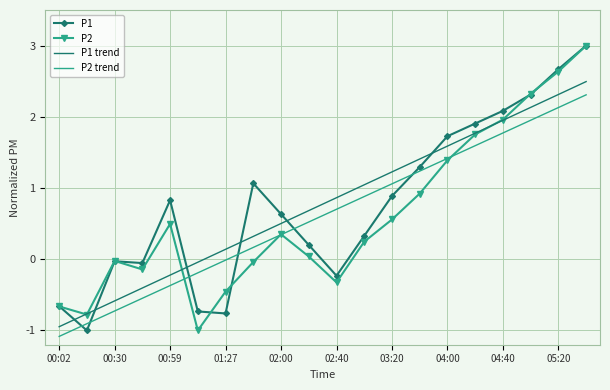

What is the greatest value displayed?

3.0